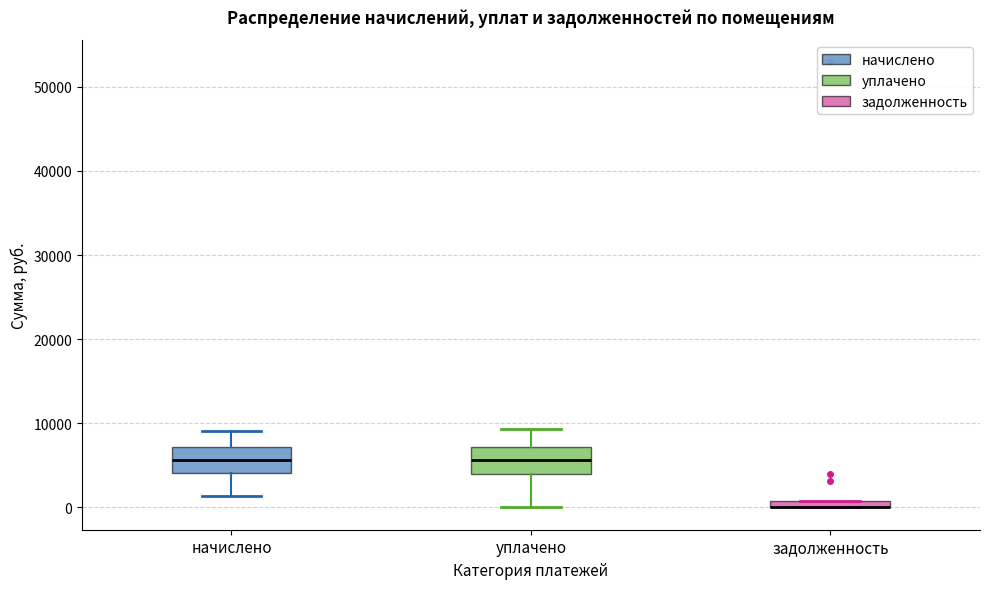

Where does the lower whisker of the box for уплачено end on the y-axis? The values are not printed on the chart, so give them approximately, as read against the axis.

0